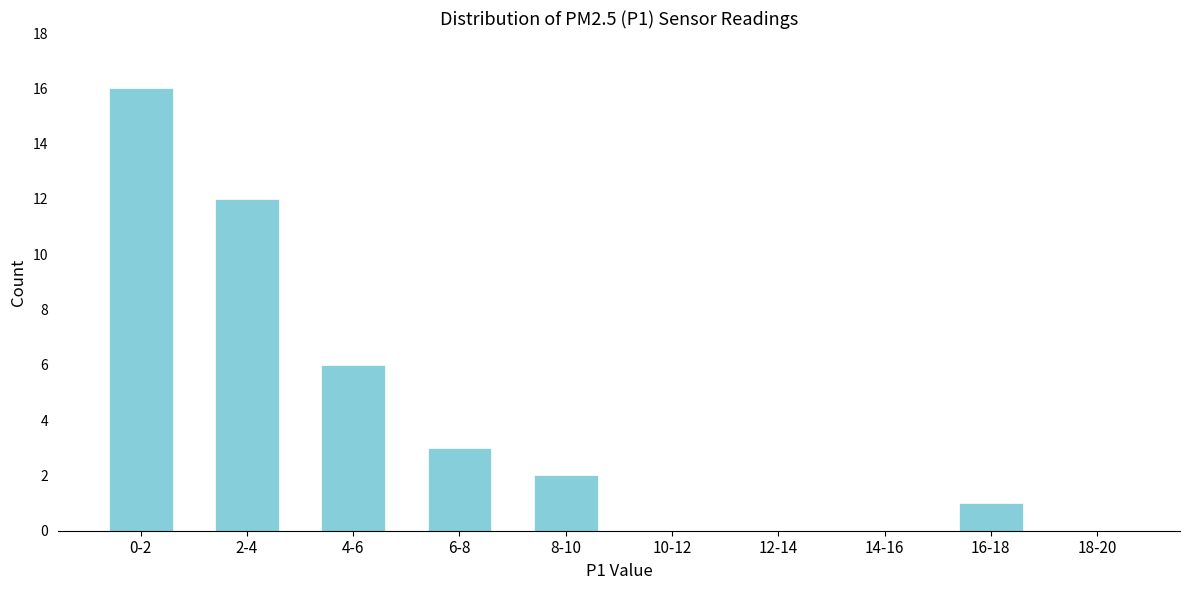

Reading right to left, list all the values displayed in this chart.

18-20=0	16-18=1	14-16=0	12-14=0	10-12=0	8-10=2	6-8=3	4-6=6	2-4=12	0-2=16